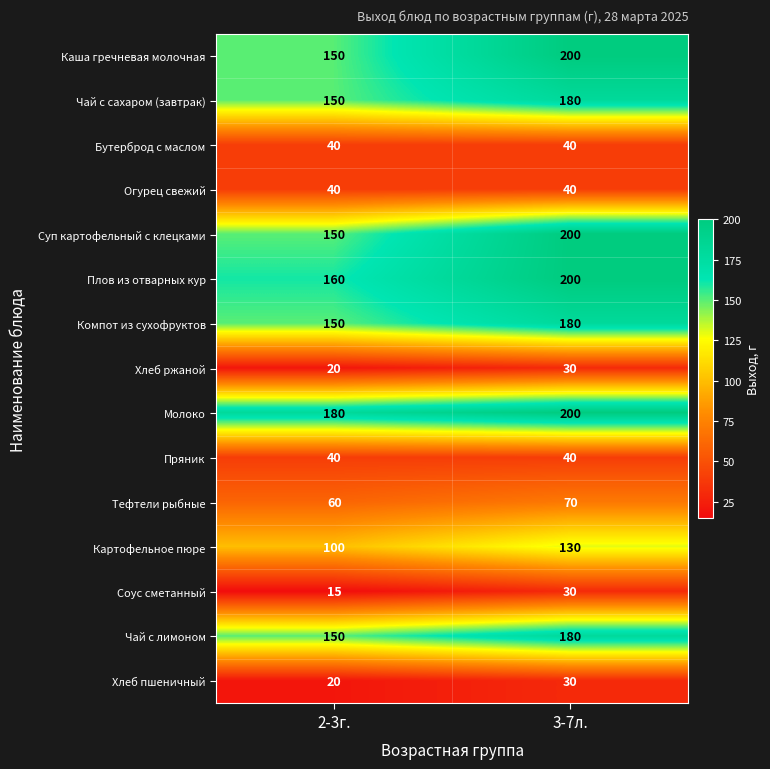

Which label corresponds to the smallest value in the chart?

2-3г.